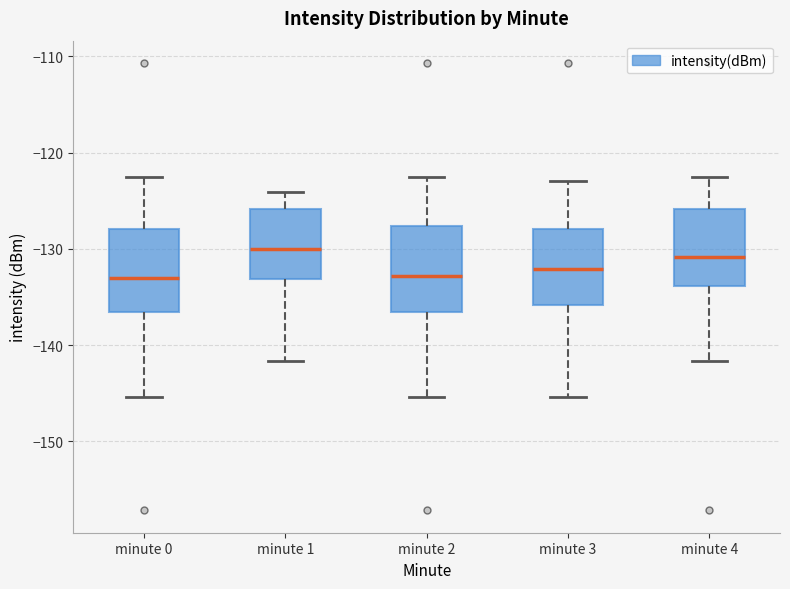

Reading left to right, read every box against the y-axis: the position of its median line, the range the box covers, and the ends of its whiskers. The values are not printed on the chart, so give them approximately, as read against the axis.

minute 0: median -133, box -137 to -128, whiskers -145 to -123
minute 1: median -130, box -133 to -126, whiskers -142 to -124
minute 2: median -133, box -137 to -128, whiskers -145 to -123
minute 3: median -132, box -136 to -128, whiskers -145 to -123
minute 4: median -131, box -134 to -126, whiskers -142 to -123